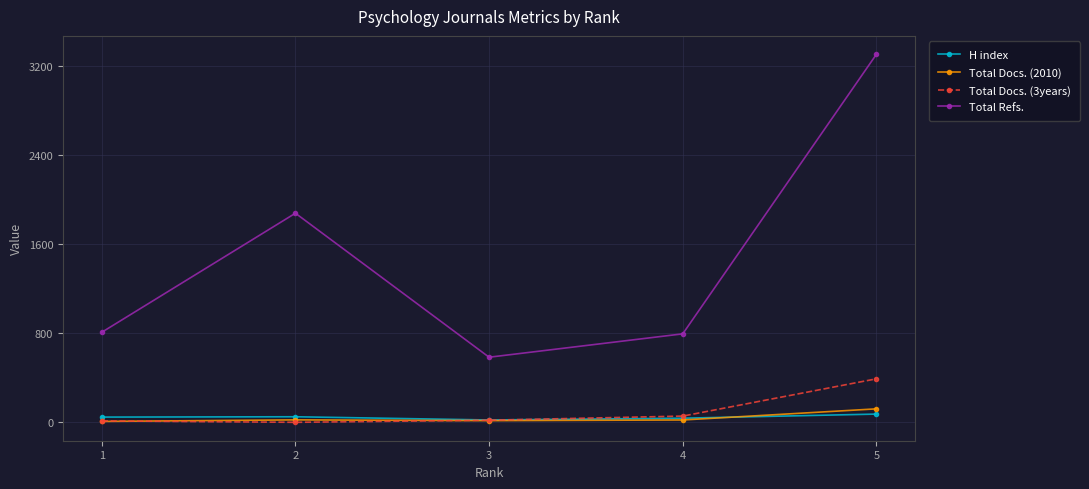

What are all the series names shown in the legend?

H index, Total Docs. (2010), Total Docs. (3years), Total Refs.